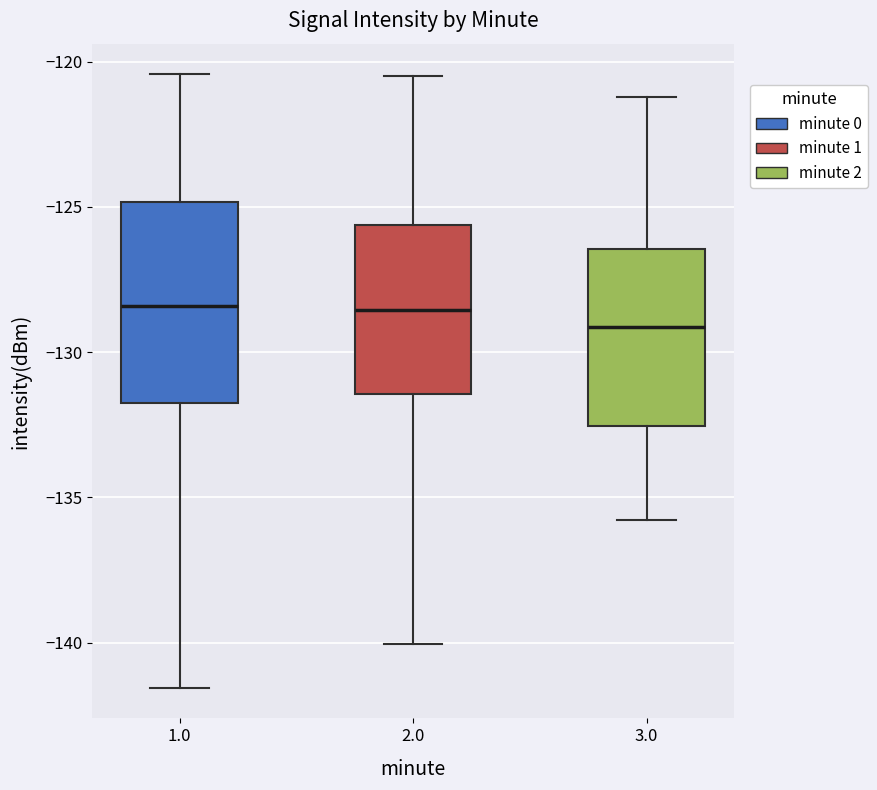

Where does the median line of the box at x = 1.0 sit on the y-axis? The values are not printed on the chart, so give them approximately, as read against the axis.

-128.5